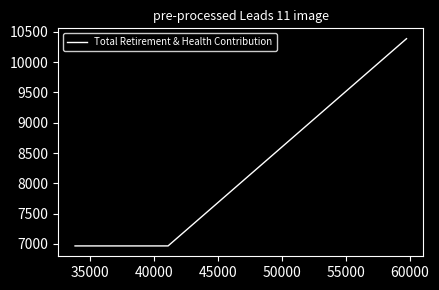

What is the value of the 4th point from the left?

6968